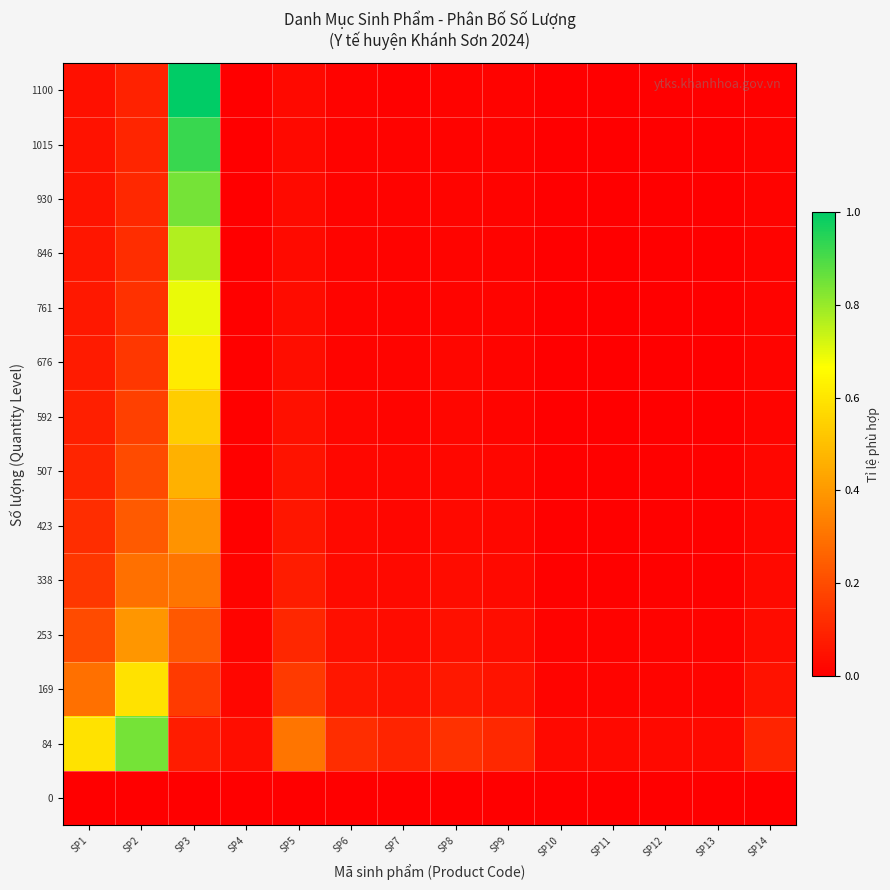

Count the number of data series in this chart.

14